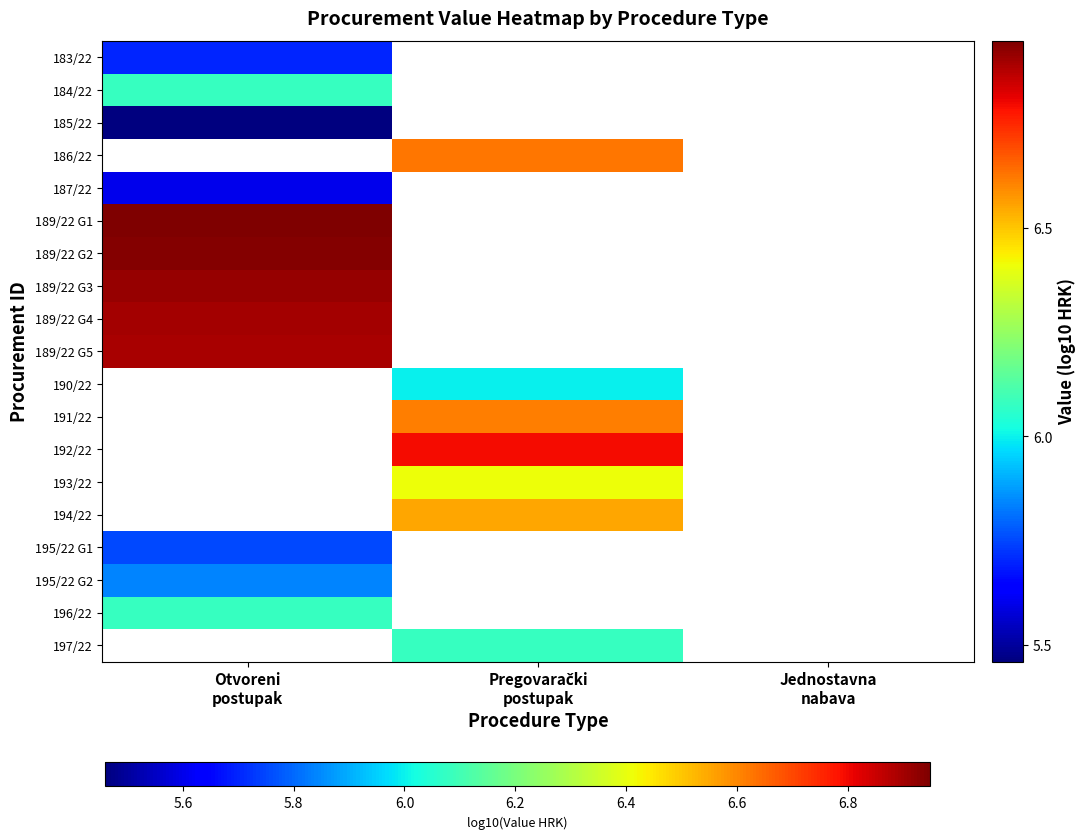

Which category has the lowest value in the 194/22 series?

Otvoreni postupak